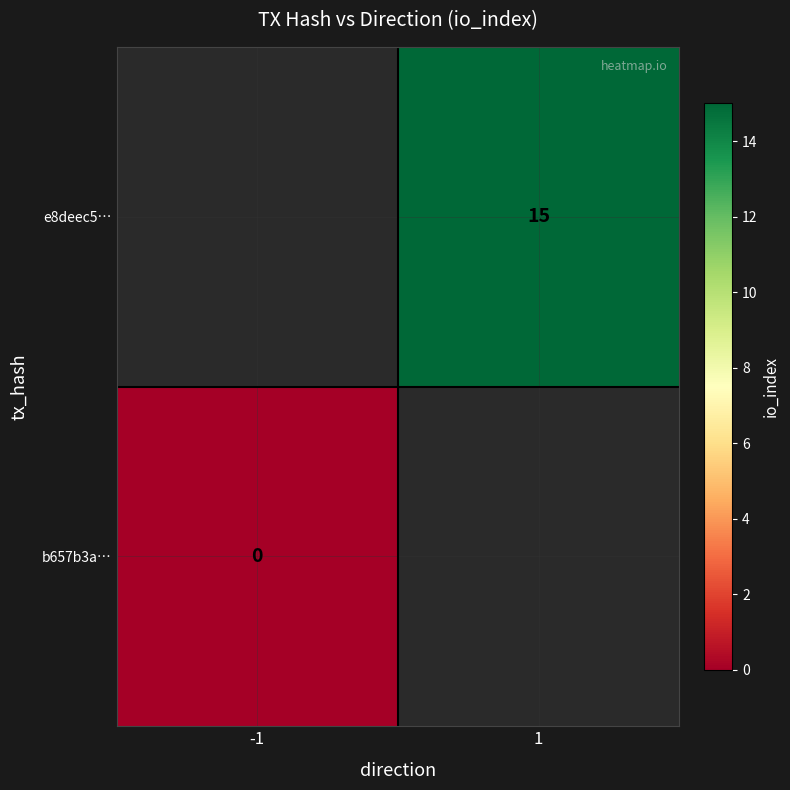

The e8deec5… series shows 25 at 1. True or false?

False